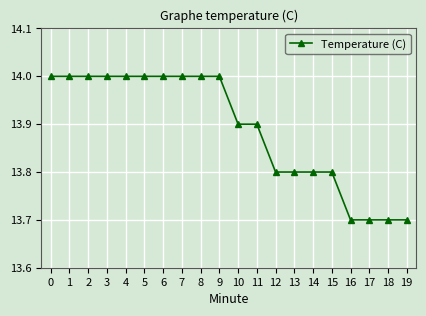

The chart shows a value of 18.3 at 16. True or false?

False